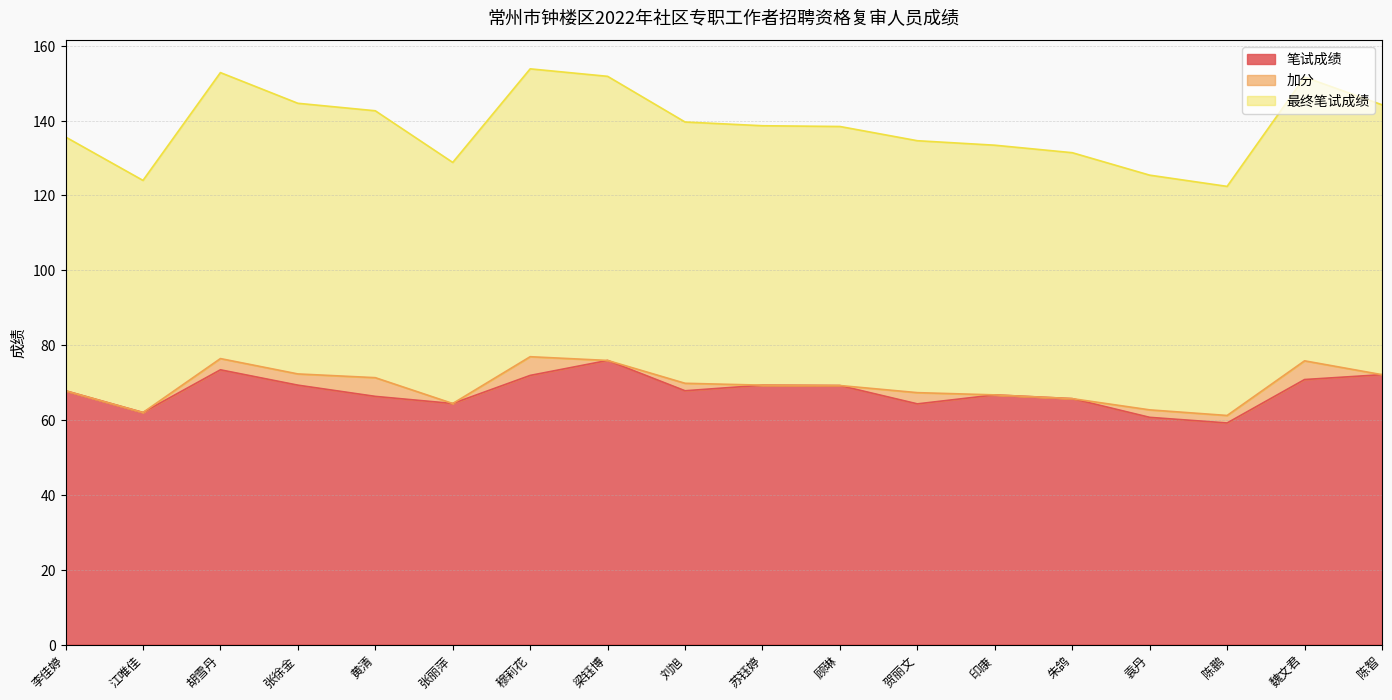

What value does the 笔试成绩 series have at 梁钰博?

75.9